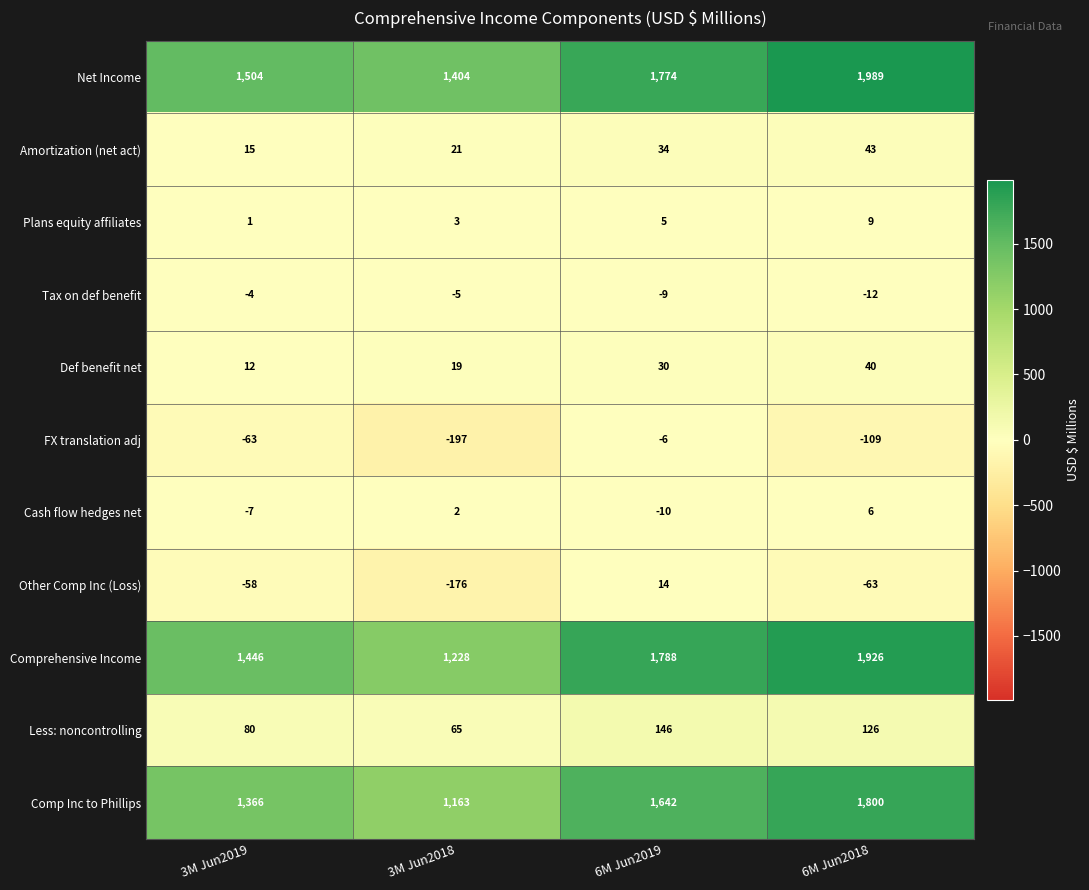

What is the difference between the highest and lowest values at 6M Jun2019?

1798